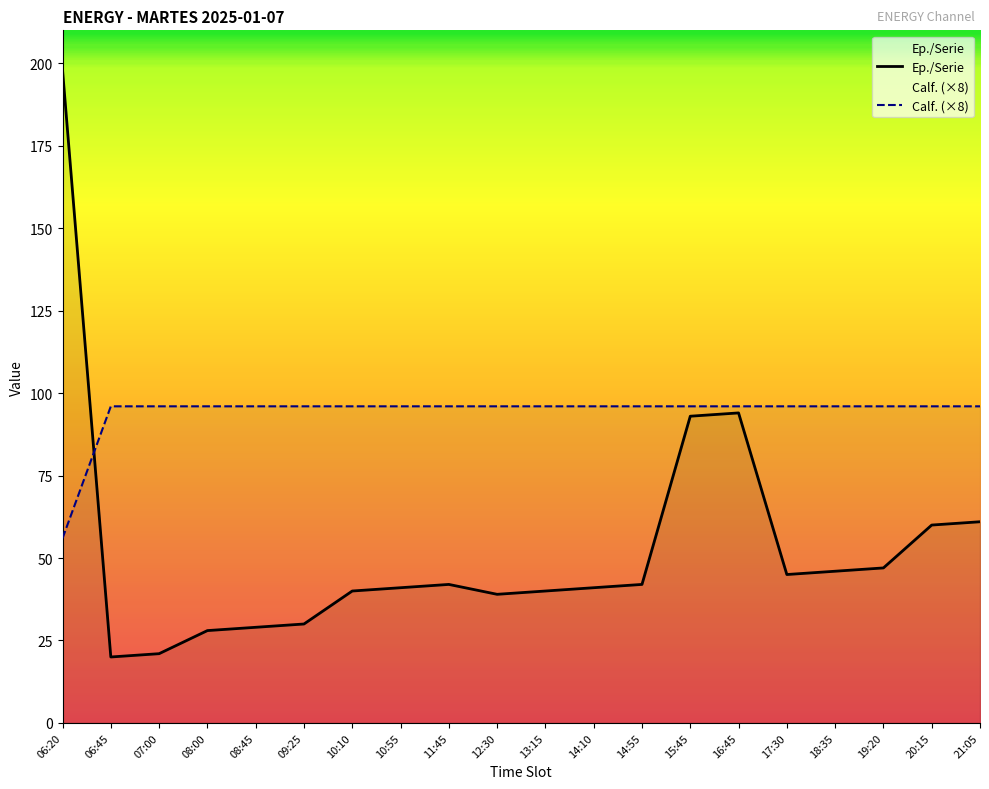

What is the spread (max minus min) of values at 08:45?

67